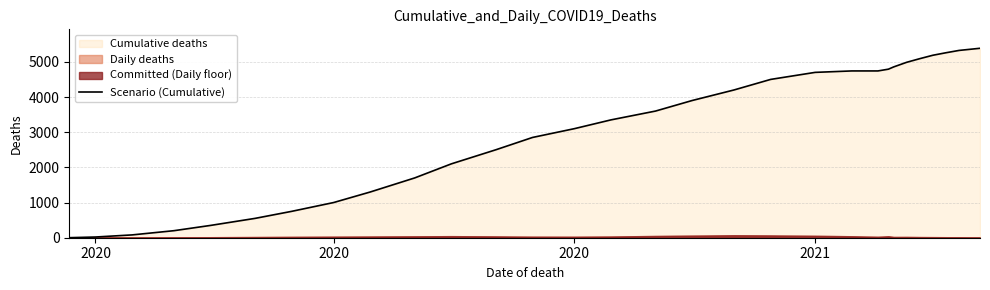

What is the difference between the maximum and second lowest values?

5365